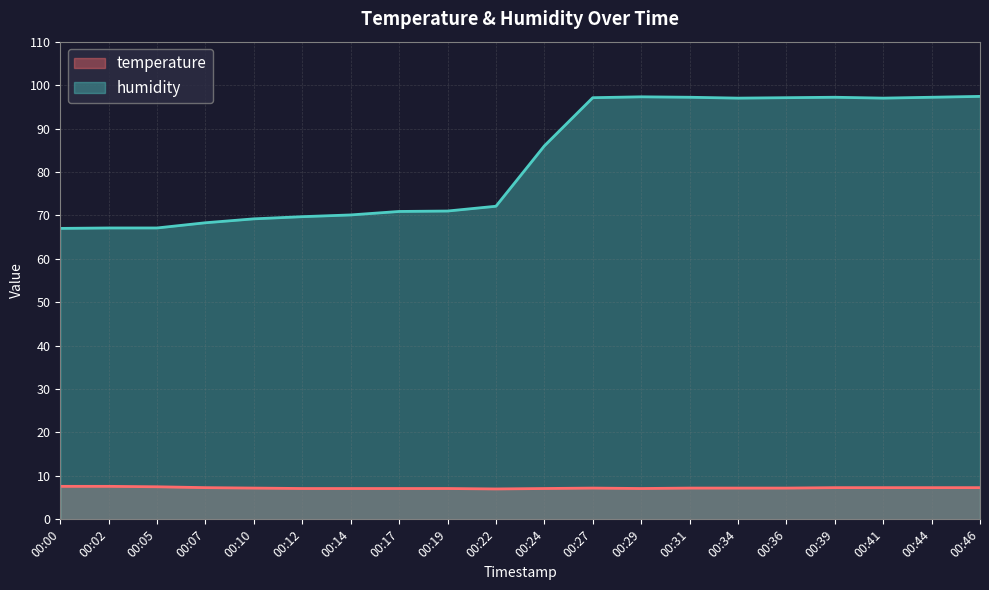

Between 00:19 and 00:29, which series saw the biggest shift?

humidity